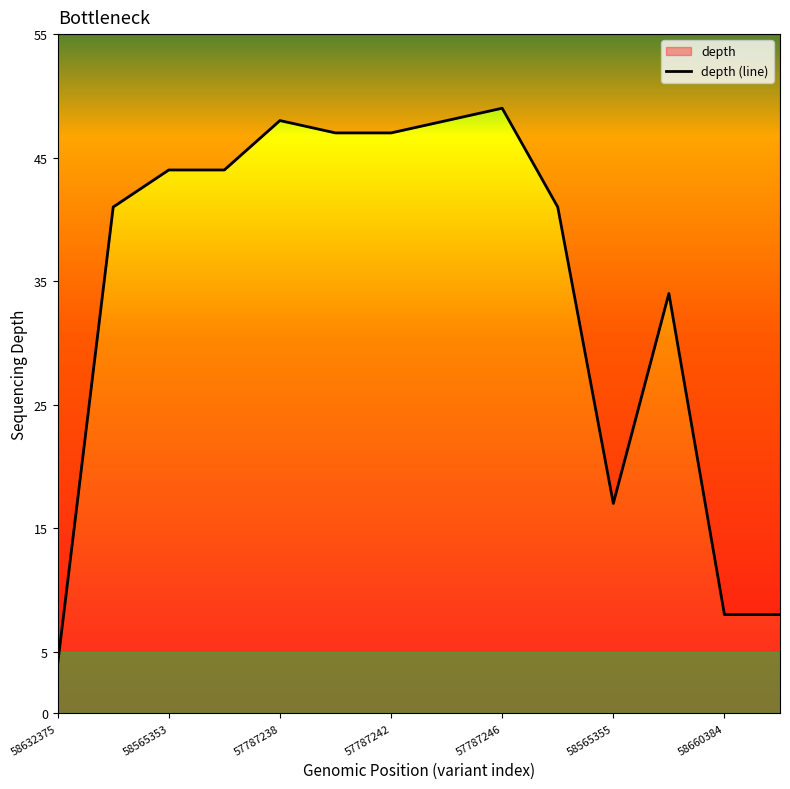

True or false: there are more than 1 points higher than both neighbors.

True